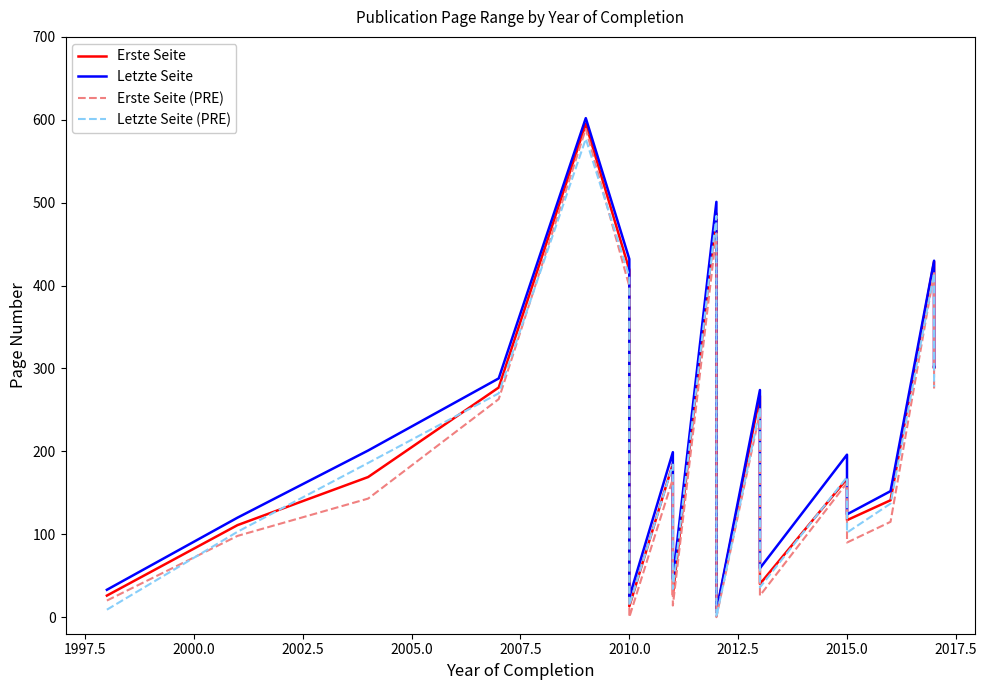

How many data points in Letzte Seite are above 201?

9